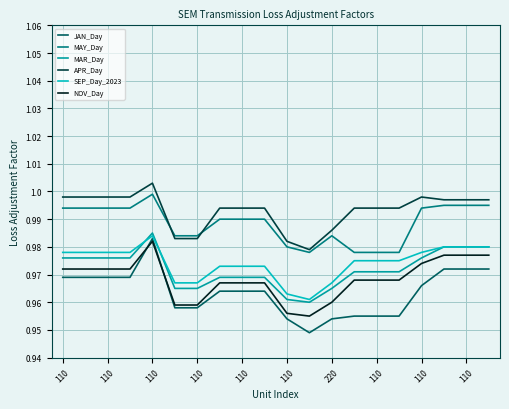

True or false: APR_Day and JAN_Day intersect in this chart.

False